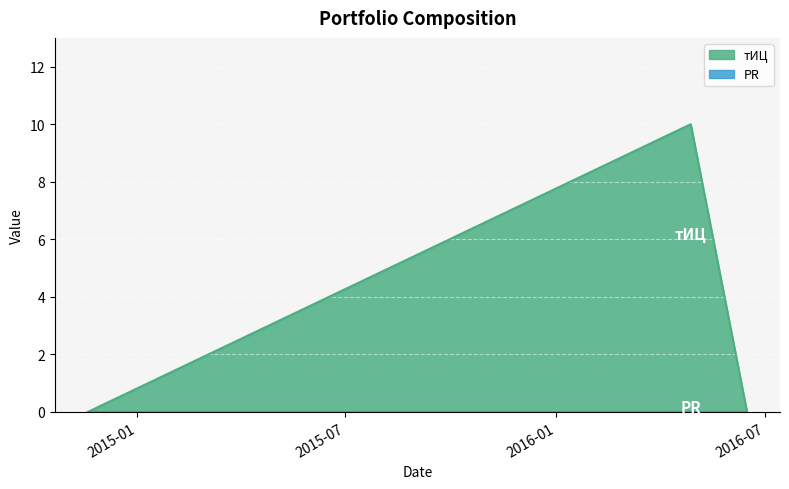

How many series are shown in this chart?

2